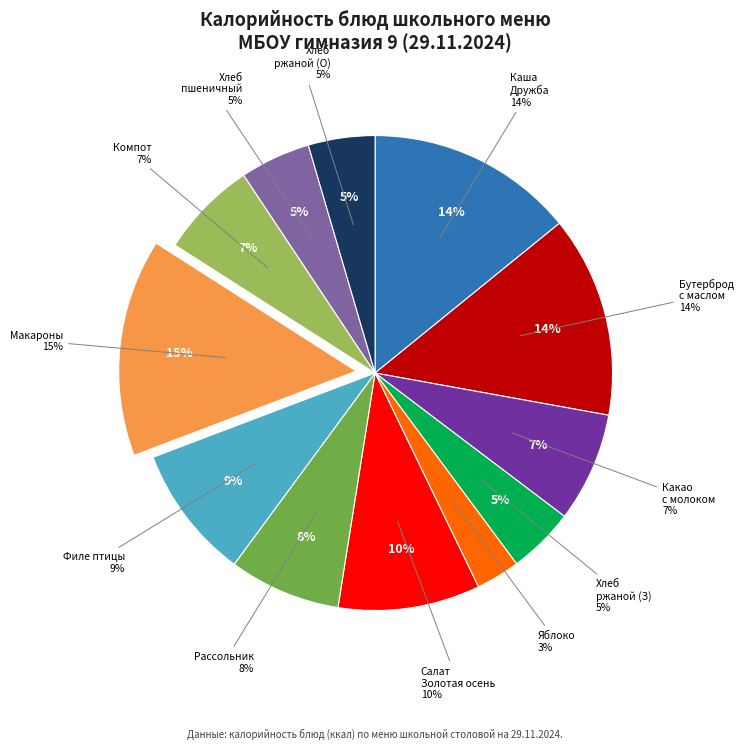

To the nearest percent, what portion does Салат Золотая осень represent?

10%